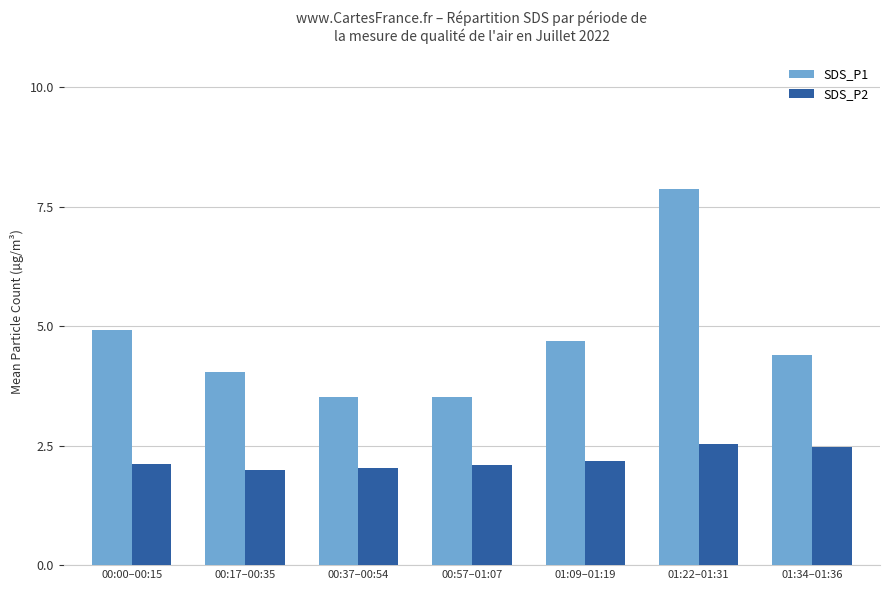

What is the difference between the highest and lowest values at 01:09–01:19?

2.5